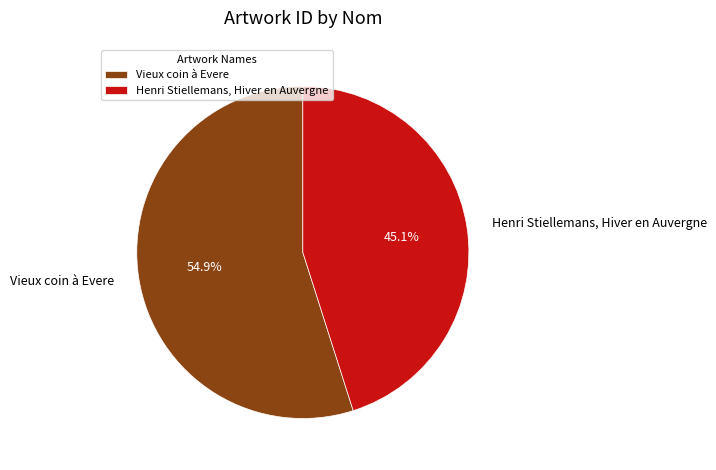

Rank the categories by value from highest to lowest.

Vieux coin à Evere, Henri Stiellemans, Hiver en Auvergne